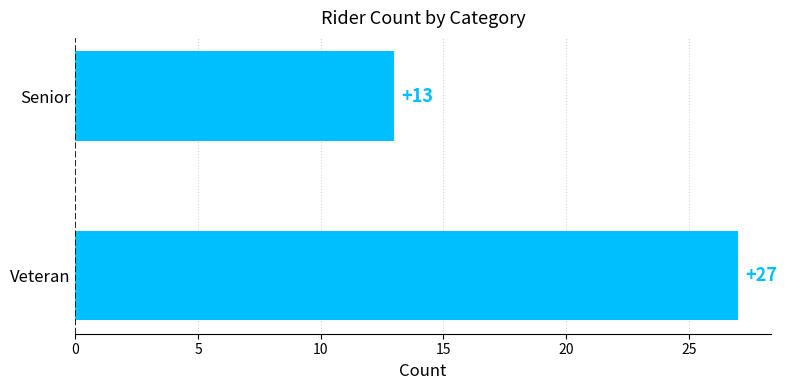

The chart shows a value of 27 at Veteran. True or false?

True